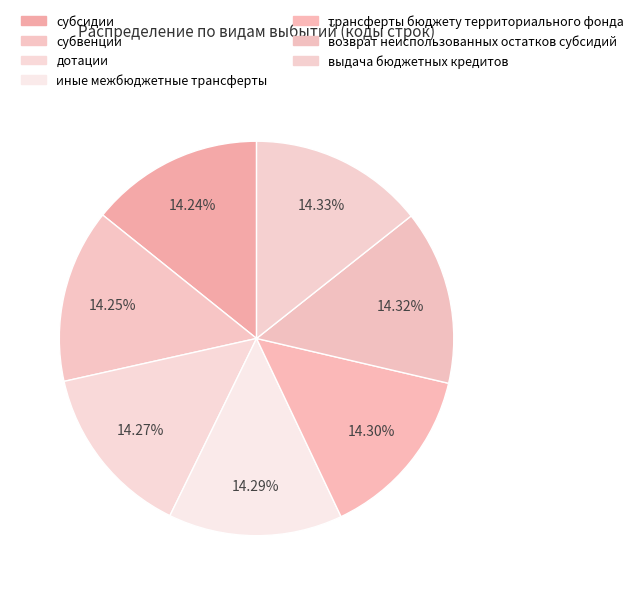

To the nearest percent, what portion does трансферты бюджету территориального фонда represent?

14%